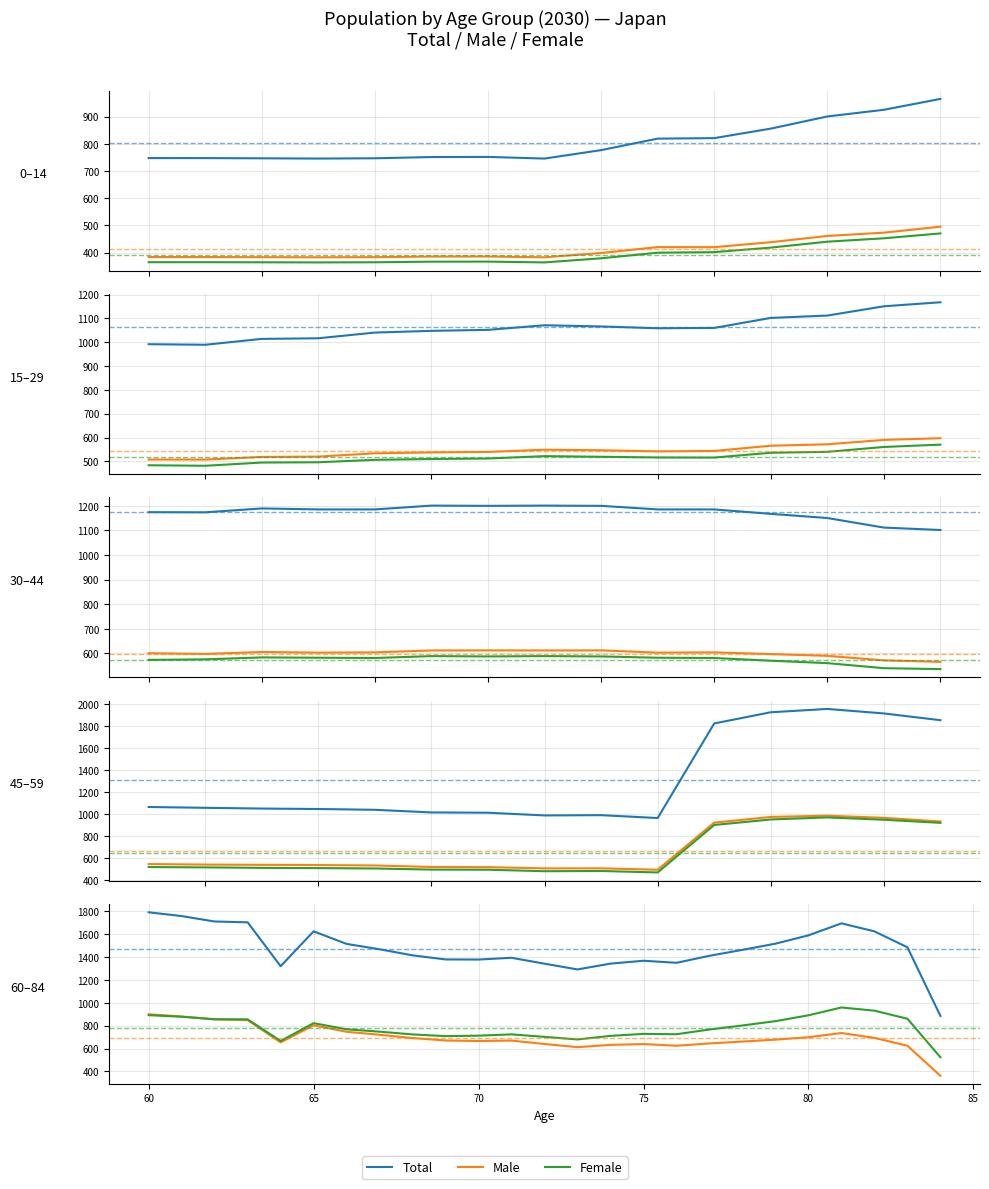

What is the lowest value of the Total series?

885.9